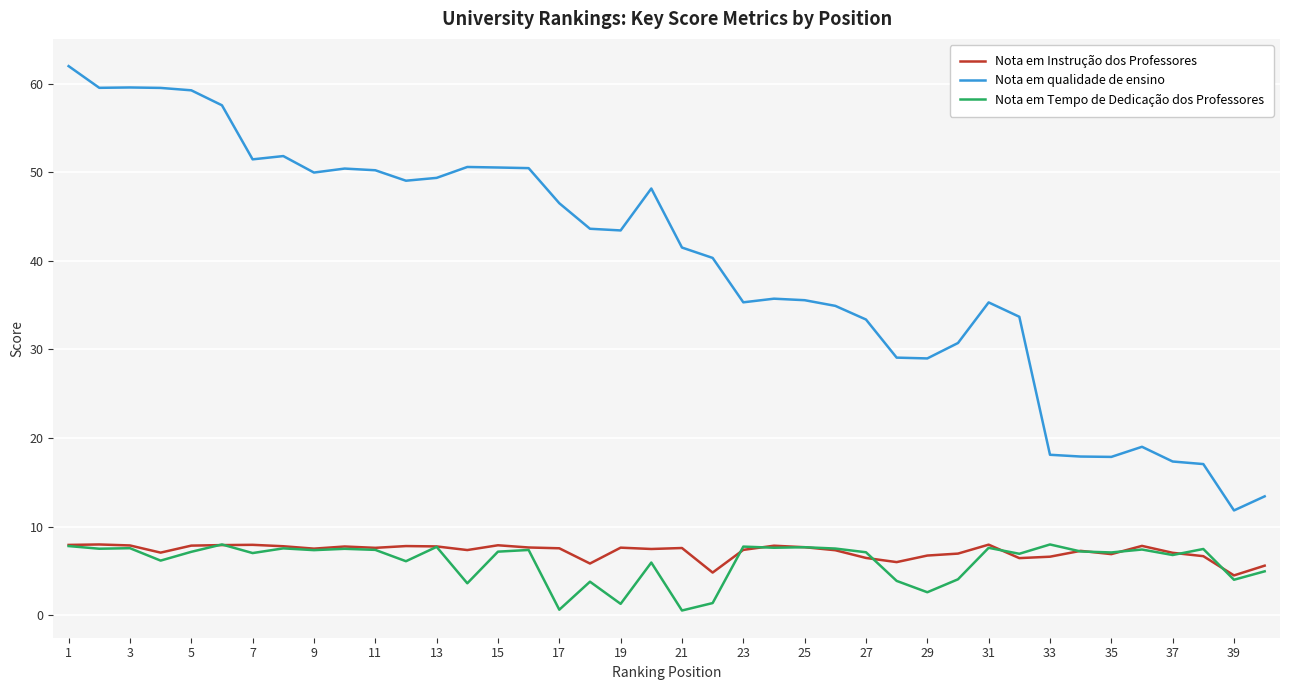

How many categories are shown in the chart?

40